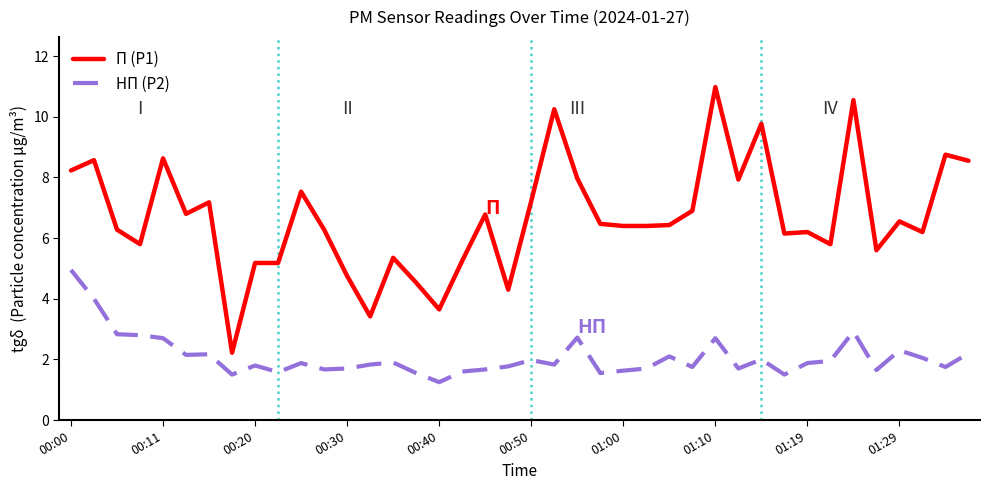

List the series in order of their overall mean, lowest first.

НП (P2), П (P1)